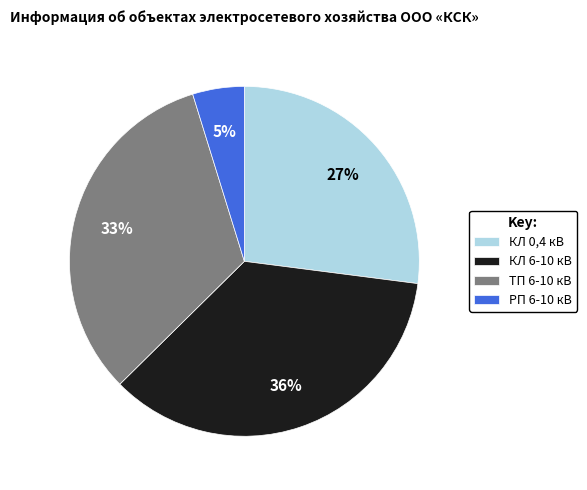

Combined, do РП 6-10 кВ and КЛ 6-10 кВ account for over 50%?

No